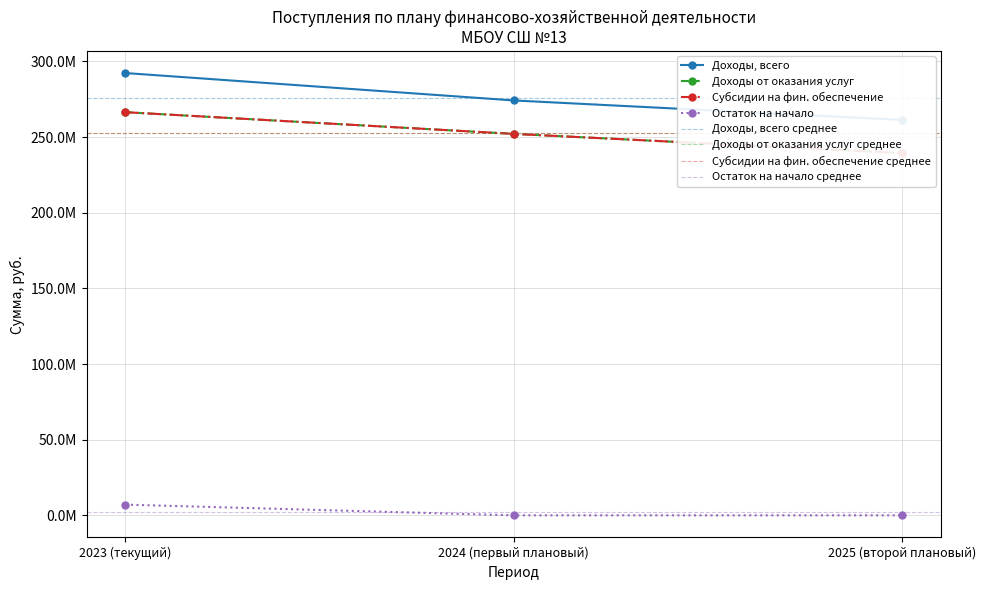

What is the spread (max minus min) of values at 2023 (текущий)?

285227712.2